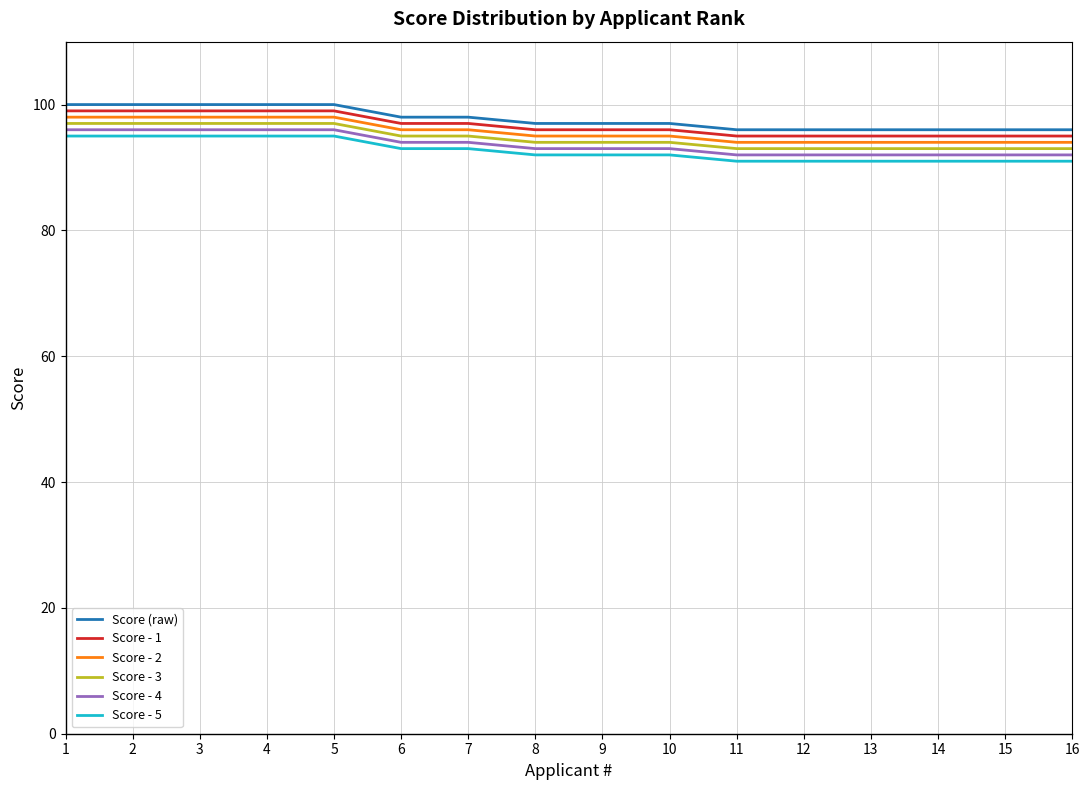

What is the total value across all series at 1?

585